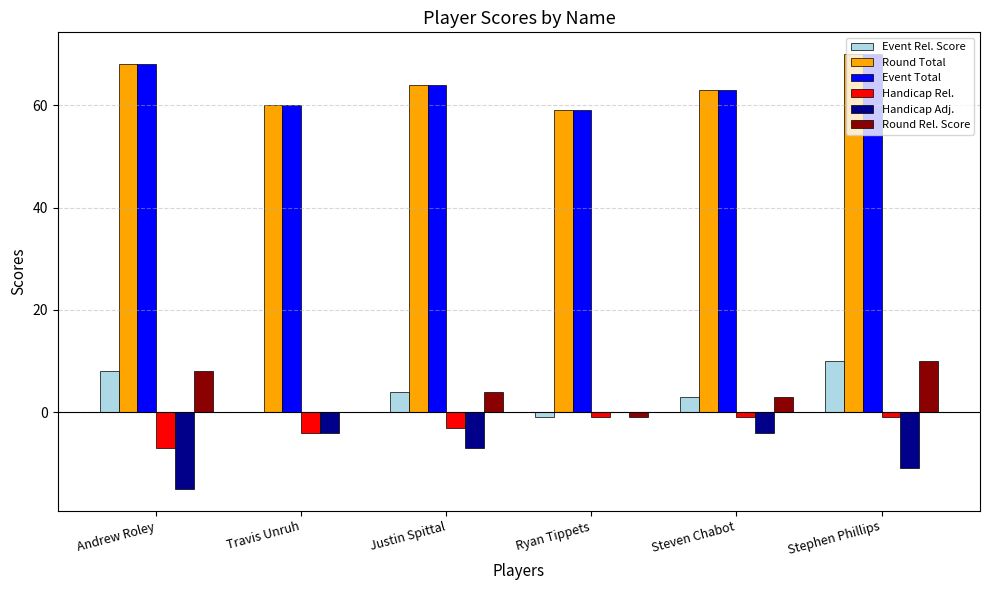

What is the sum of all Handicap Rel. values?

-17